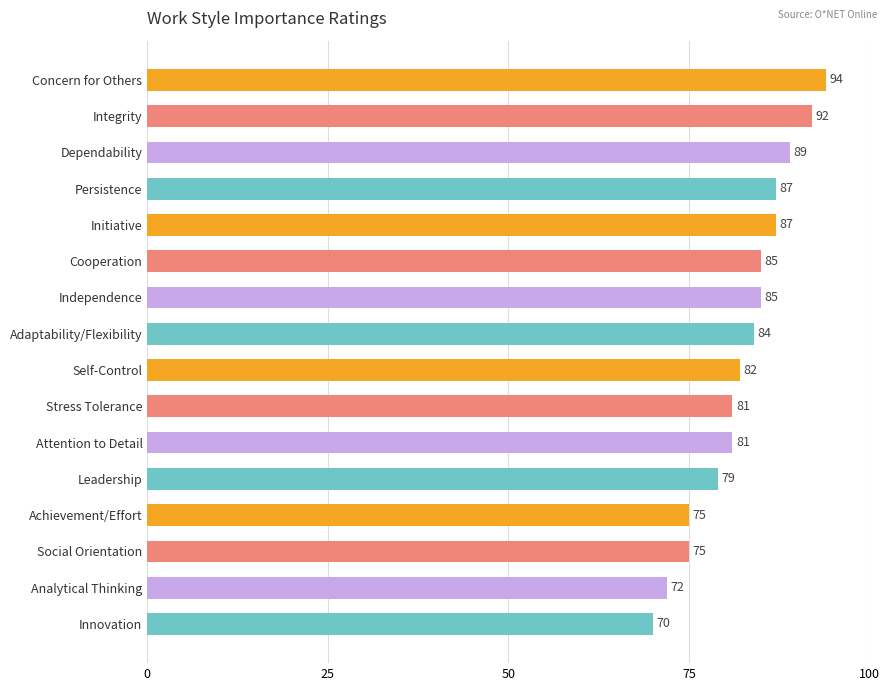

What is the label of the 7th bar from the top?

Independence